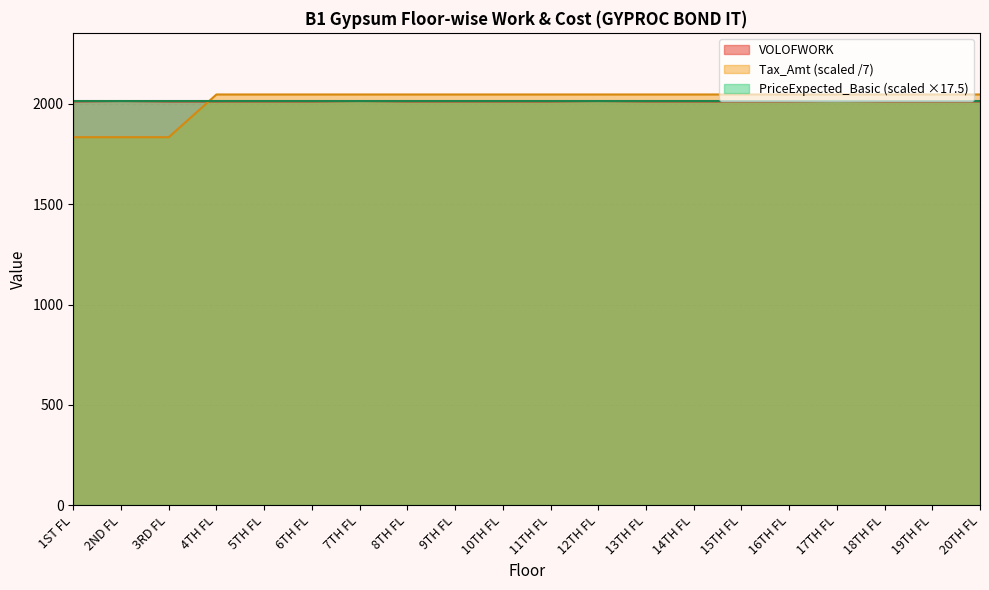

The value of VOLOFWORK at 9TH FL is 1258.0. True or false?

False